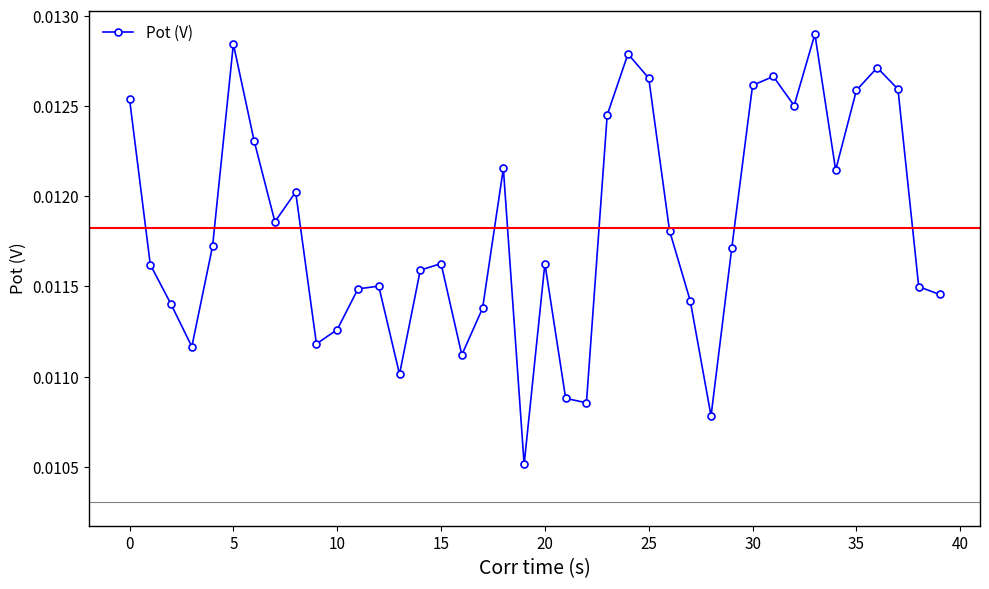

What is the sum of all values?

0.5